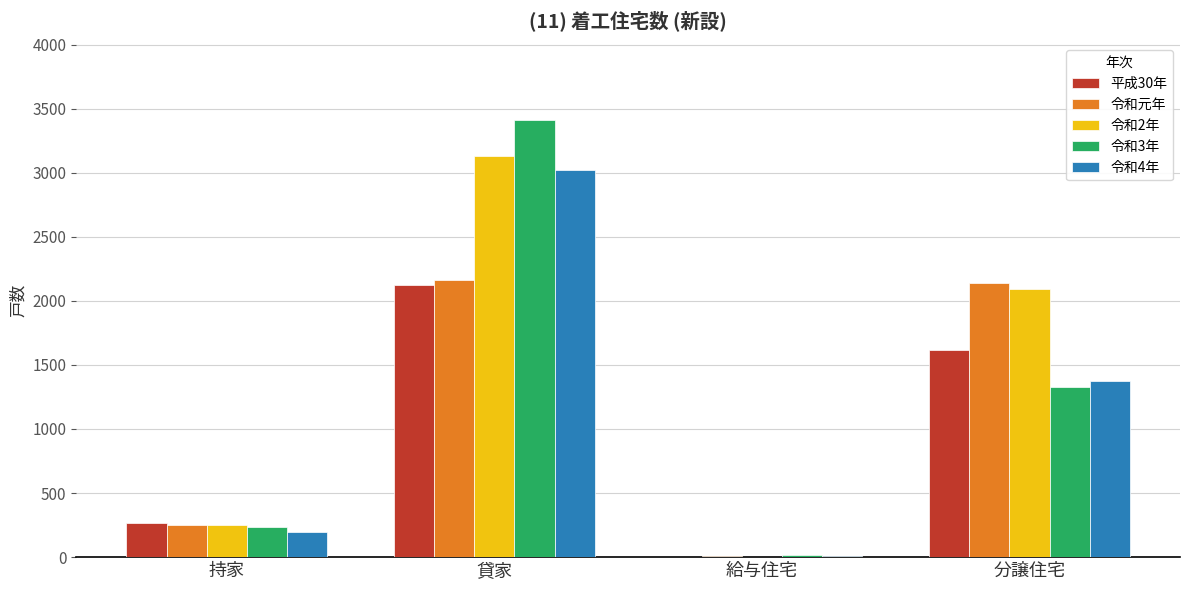

At which category is the sum across all series the highest?

貸家